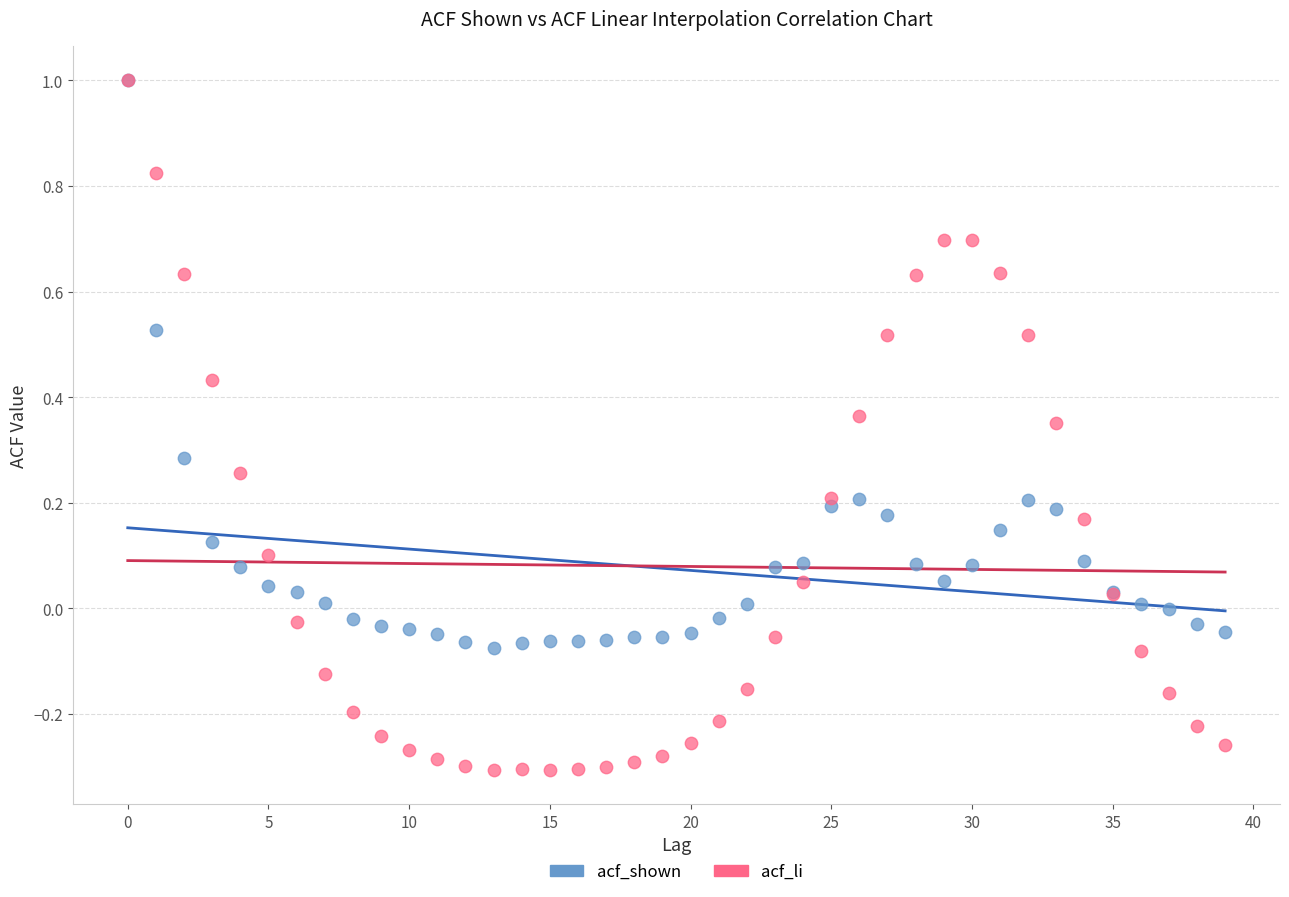

What are all the series names shown in the legend?

acf_shown, acf_li